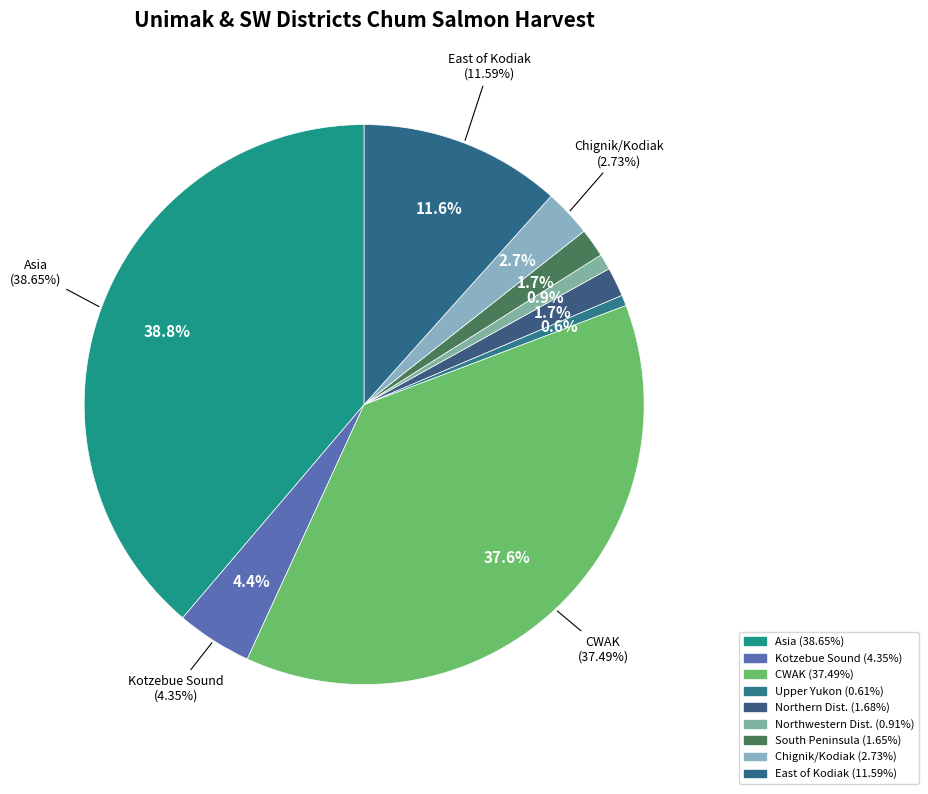

Which has a higher value, Northern Dist. or Asia?

Asia